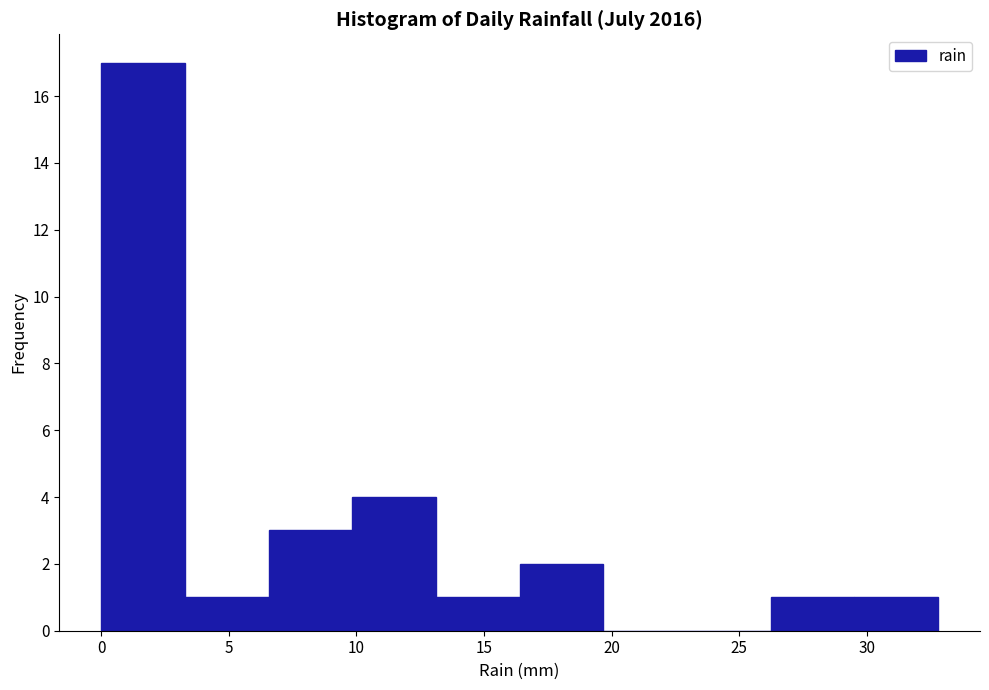

Reading left to right, list every bar in this chart as the range it spans on the x-axis followed by its height. Neither the bar edges nor the heights are printed on the chart, so give them approximately, as read against the axes.

0.0 to 3.5: 17
3.5 to 6.5: 1
6.5 to 10.0: 3
10.0 to 13.0: 4
13.0 to 16.5: 1
16.5 to 19.5: 2
19.5 to 23.0: 0
23.0 to 26.0: 0
26.0 to 29.5: 1
29.5 to 33.0: 1